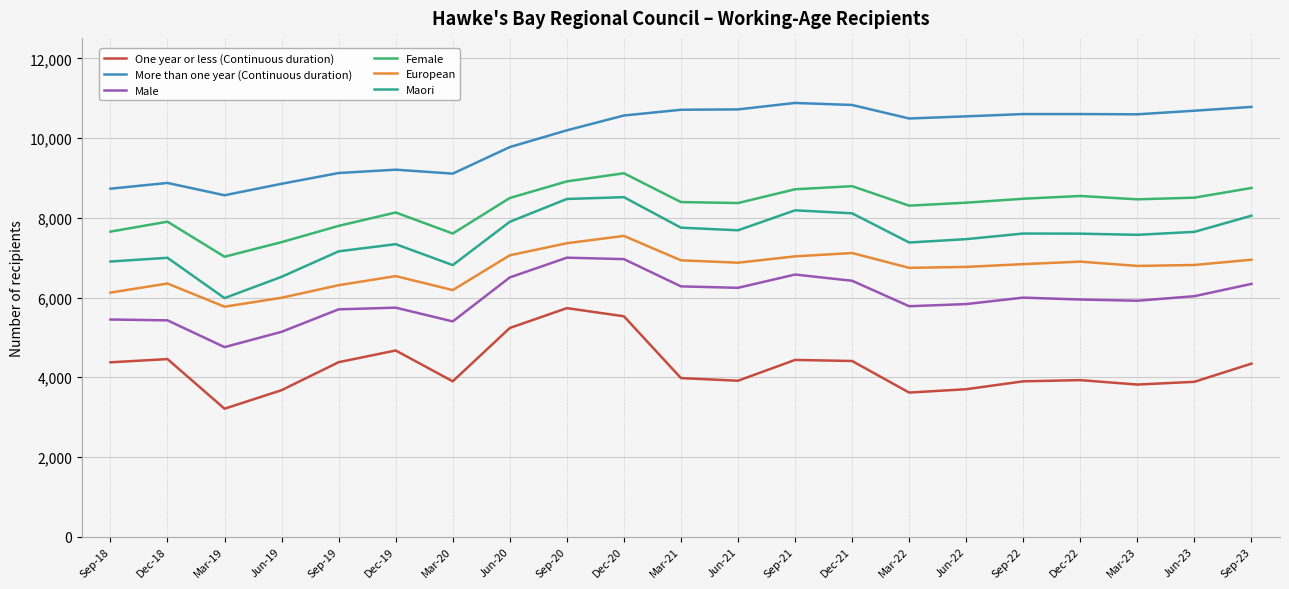

What is the average value of the European series?

6714